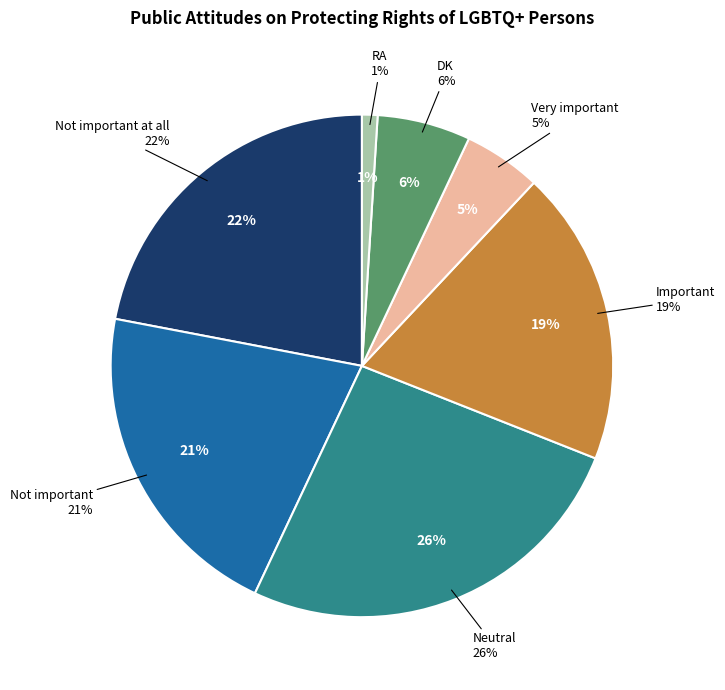

To the nearest percent, what is the difference between the Very important and Not important slice percentages?

16%